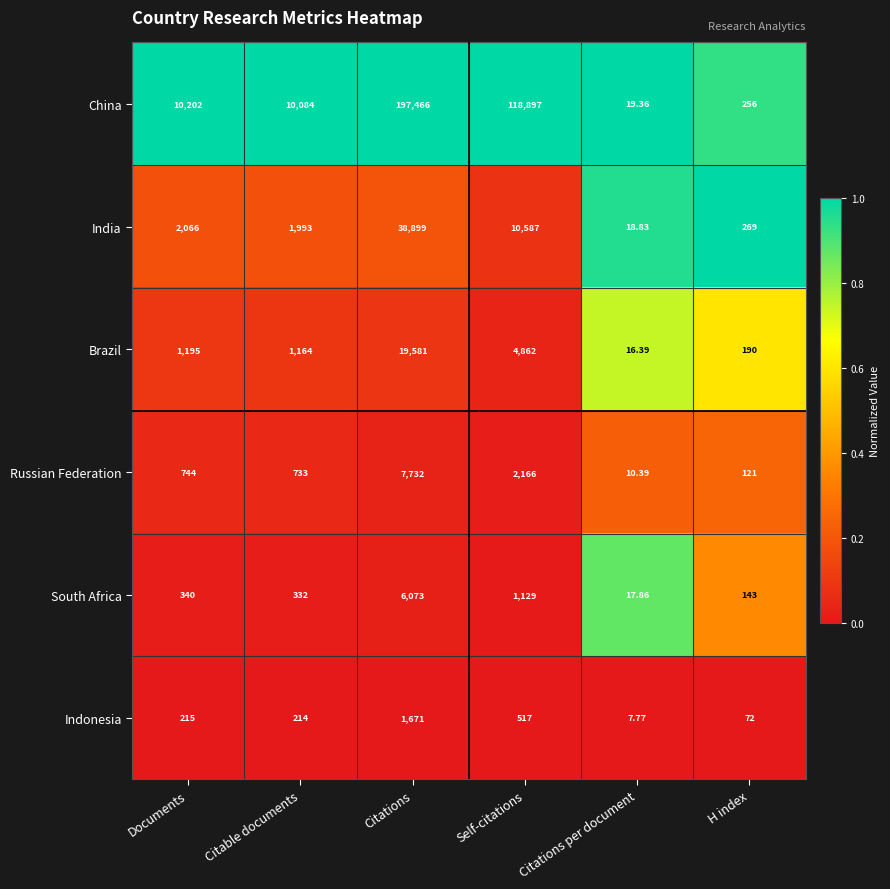

Which category has the lowest value in the Indonesia series?

Citations per document